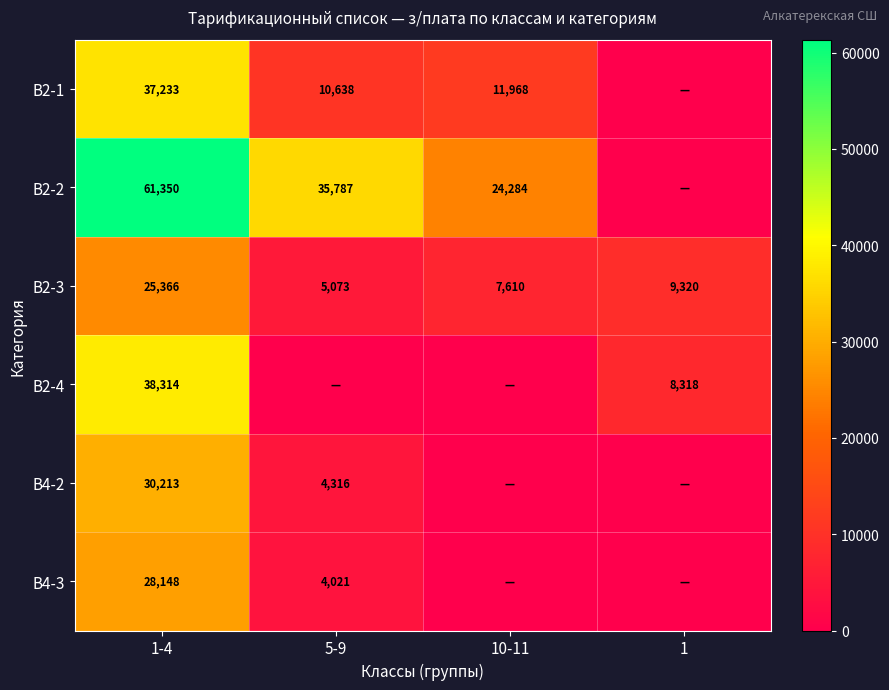

At 1-4, list the series in order from smallest to largest.

В2-3, В4-3, В4-2, В2-1, В2-4, В2-2